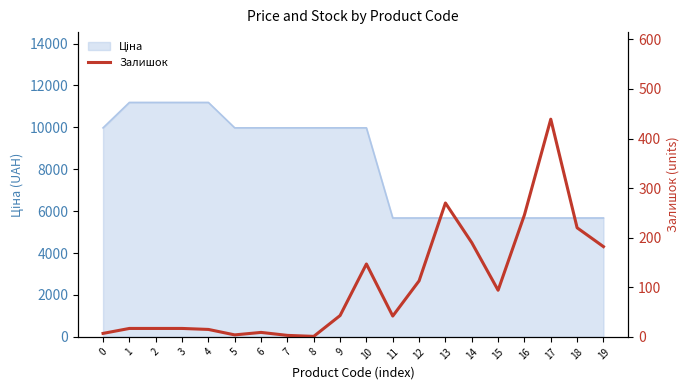

Reading left to right, list all the values displayed in this chart.

7	17	17	17	15	4	9	3	1	43	147	42	113	270	190	94	246	439	220	182